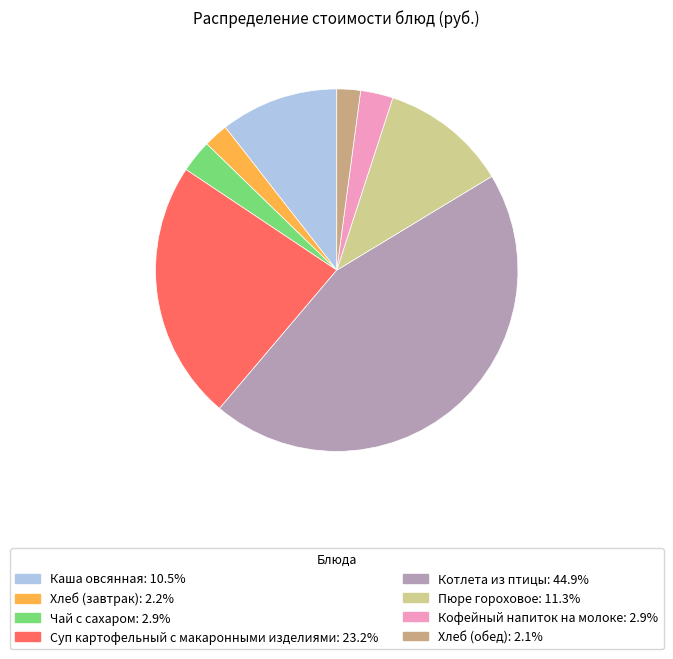

Combined, do Кофейный напиток на молоке and Пюре гороховое account for over 50%?

No